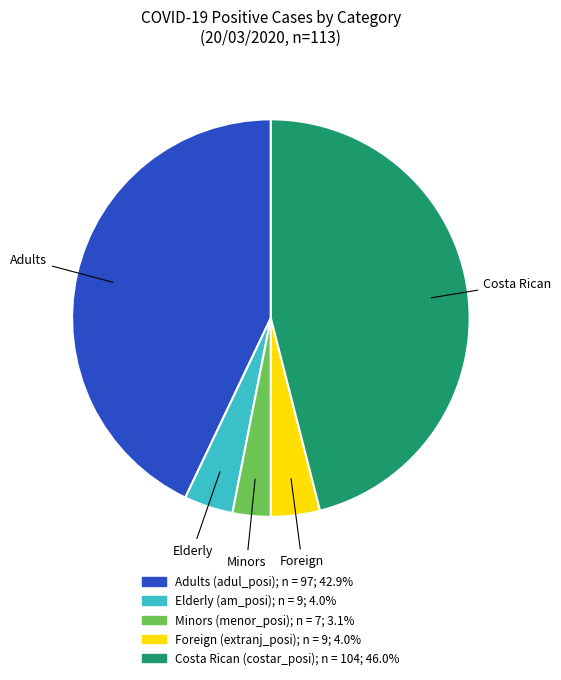

Does any single category account for the majority?

No